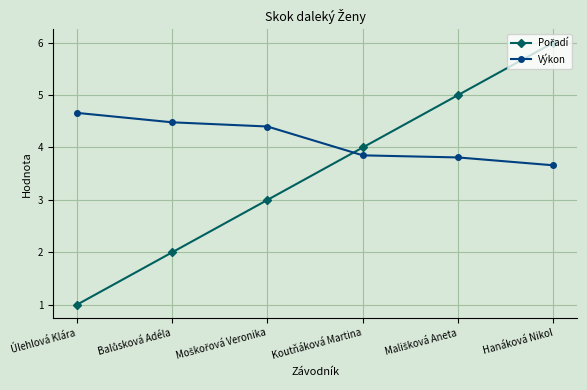

What is the highest value of the Výkon series?

4.7